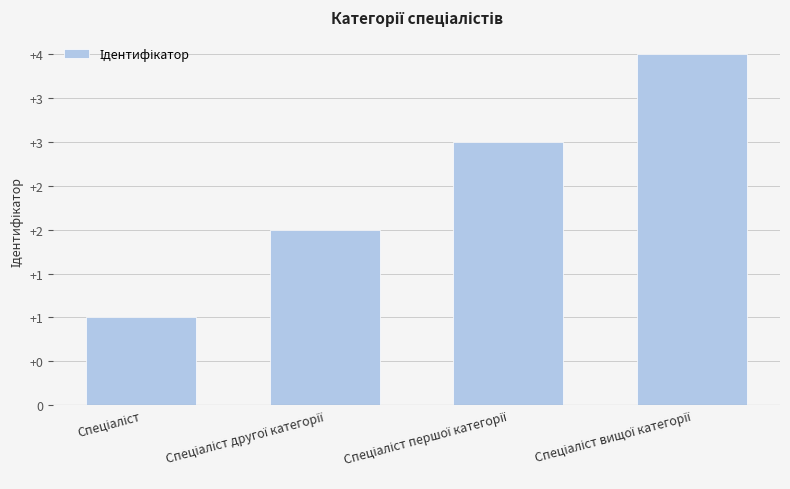

What is the value of the 4th bar from the left?

4